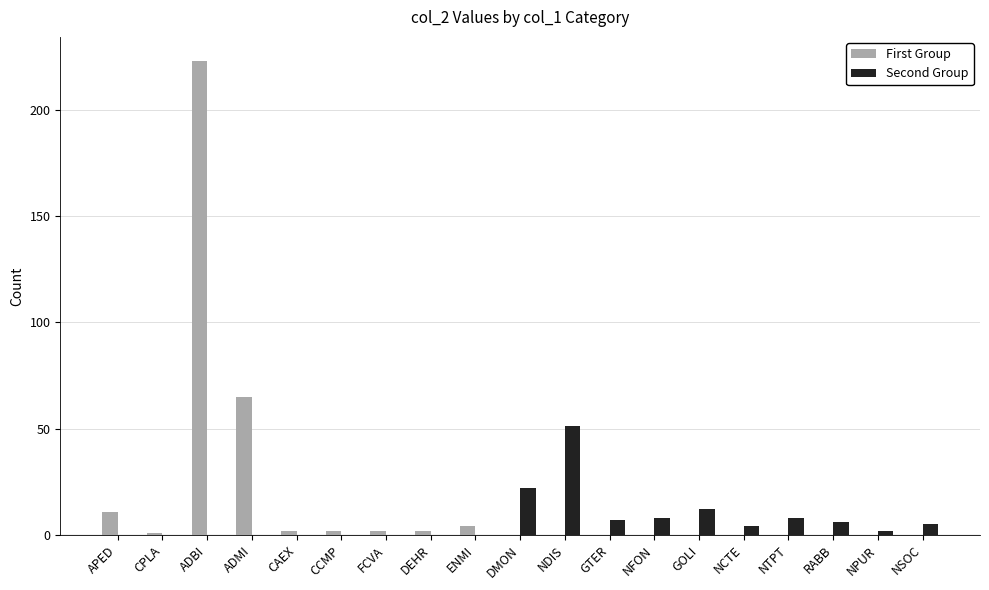

Which category has the highest value across all series?

ADBI